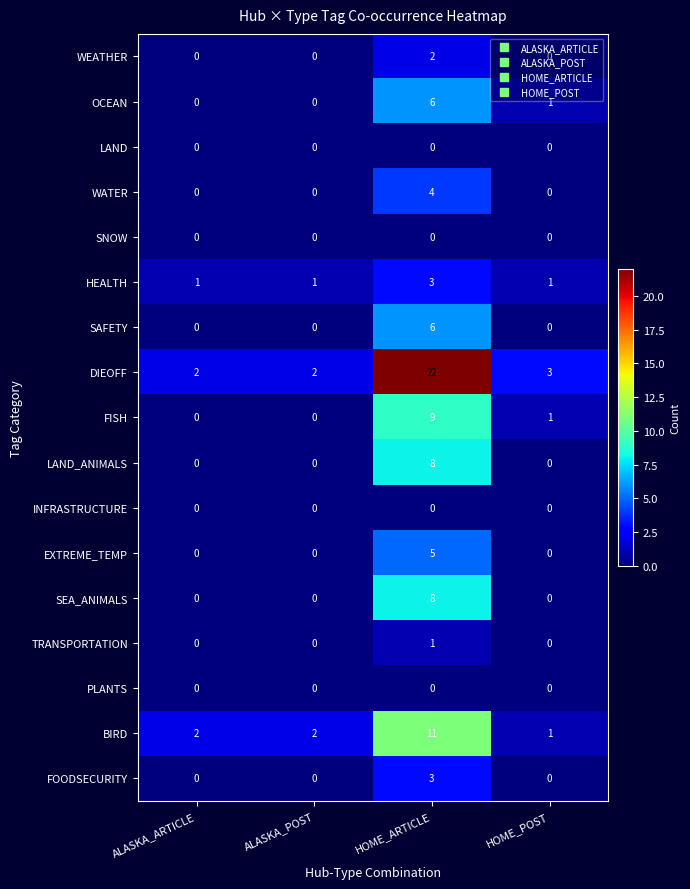

The value of FISH at HOME_POST is 1. True or false?

True